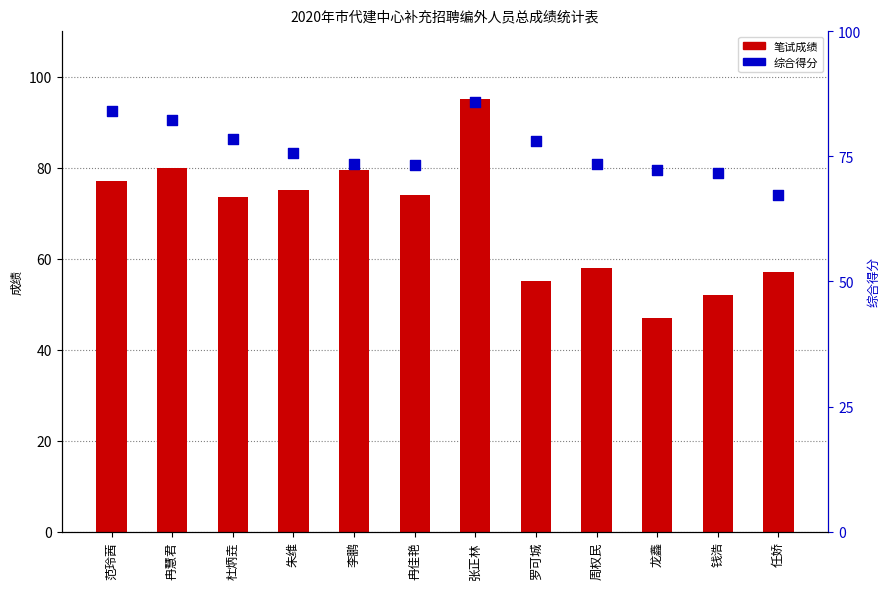

At which category is the sum across all series the highest?

张正林